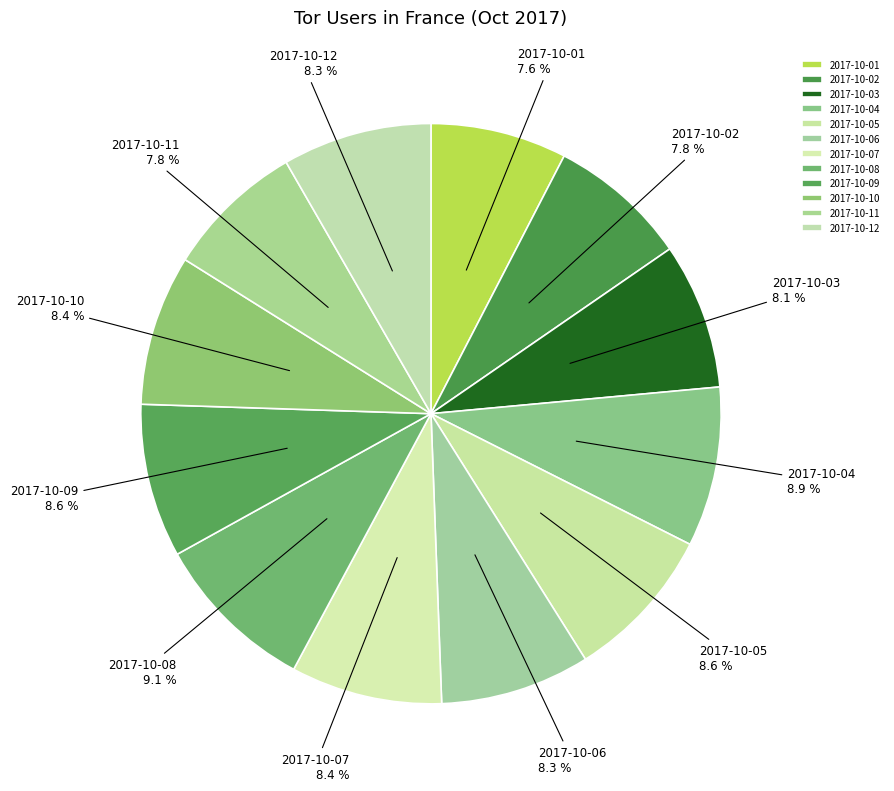

Does any single category account for the majority?

No